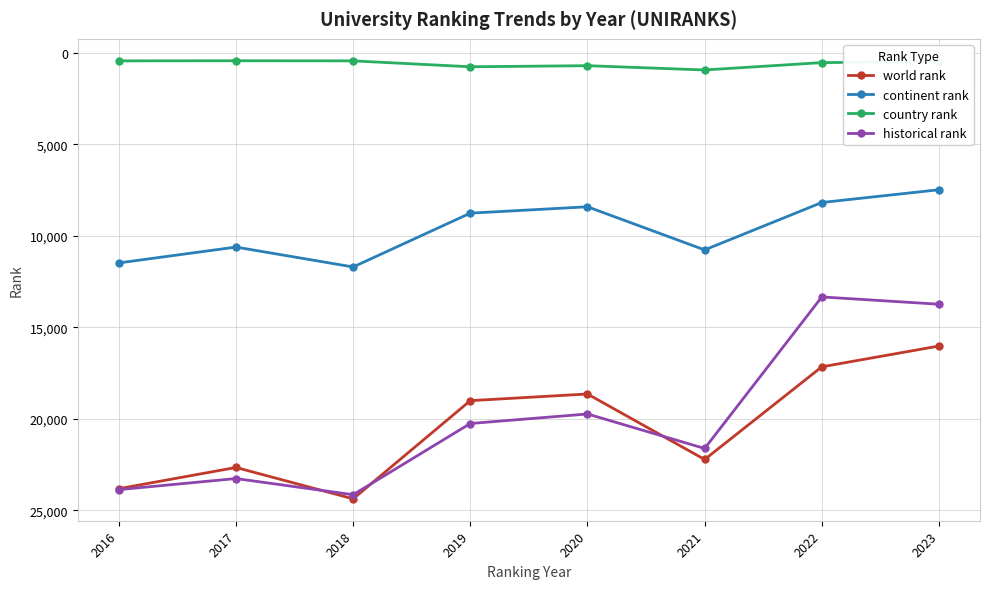

What is the greatest value displayed?

24367.0